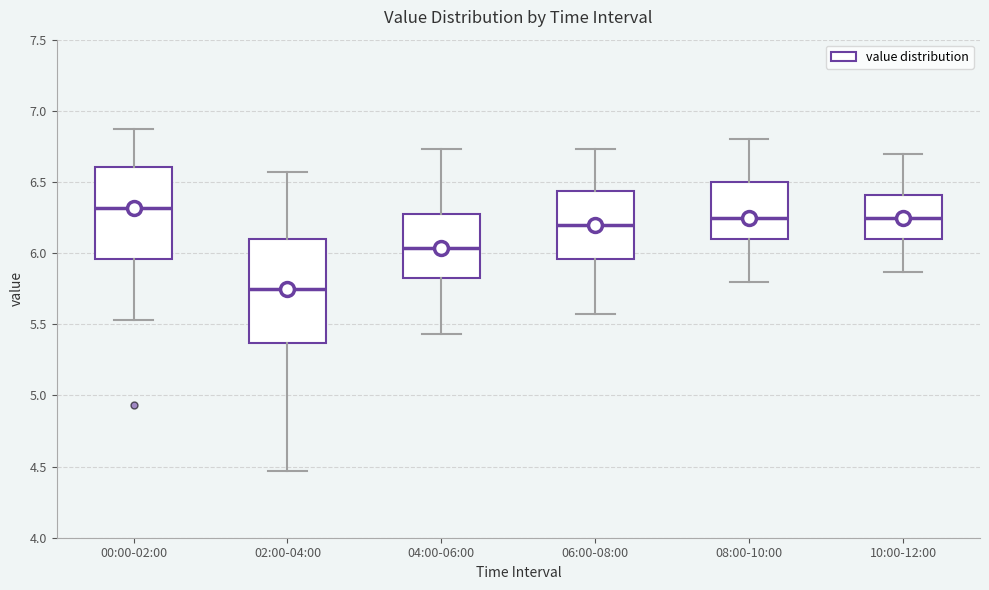

Reading left to right, transcribe this box plot: for each box, give where its median line is, the range the box spans, and where its two whiskers end, as read against the y-axis. The values are not printed on the chart, so give them approximately, as read against the axis.

00:00-02:00: median 6.30, box 5.95 to 6.60, whiskers 5.55 to 6.85
02:00-04:00: median 5.75, box 5.35 to 6.10, whiskers 4.45 to 6.55
04:00-06:00: median 6.05, box 5.80 to 6.30, whiskers 5.45 to 6.75
06:00-08:00: median 6.20, box 5.95 to 6.45, whiskers 5.55 to 6.75
08:00-10:00: median 6.25, box 6.10 to 6.50, whiskers 5.80 to 6.80
10:00-12:00: median 6.25, box 6.10 to 6.40, whiskers 5.85 to 6.70